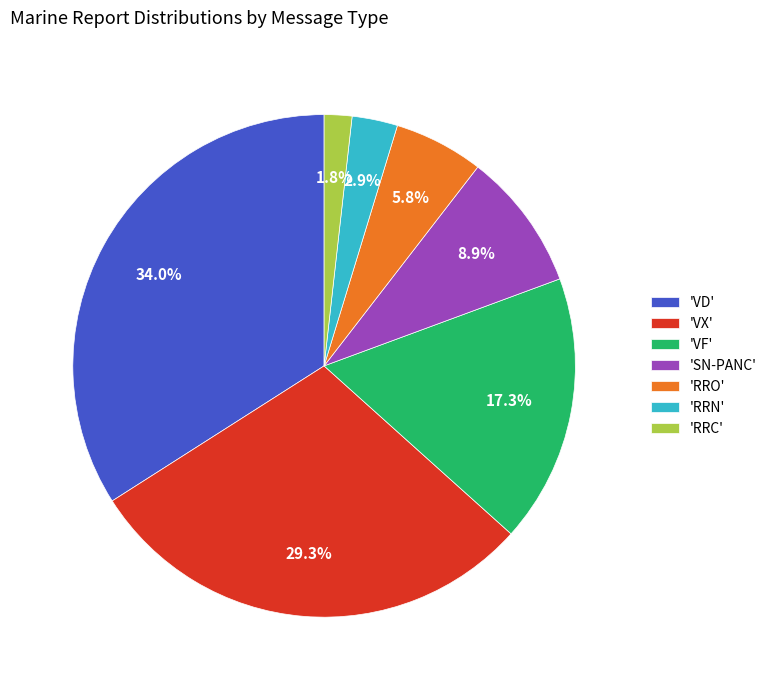

Rank the categories by value from lowest to highest.

'RRC', 'RRN', 'RRO', 'SN-PANC', 'VF', 'VX', 'VD'